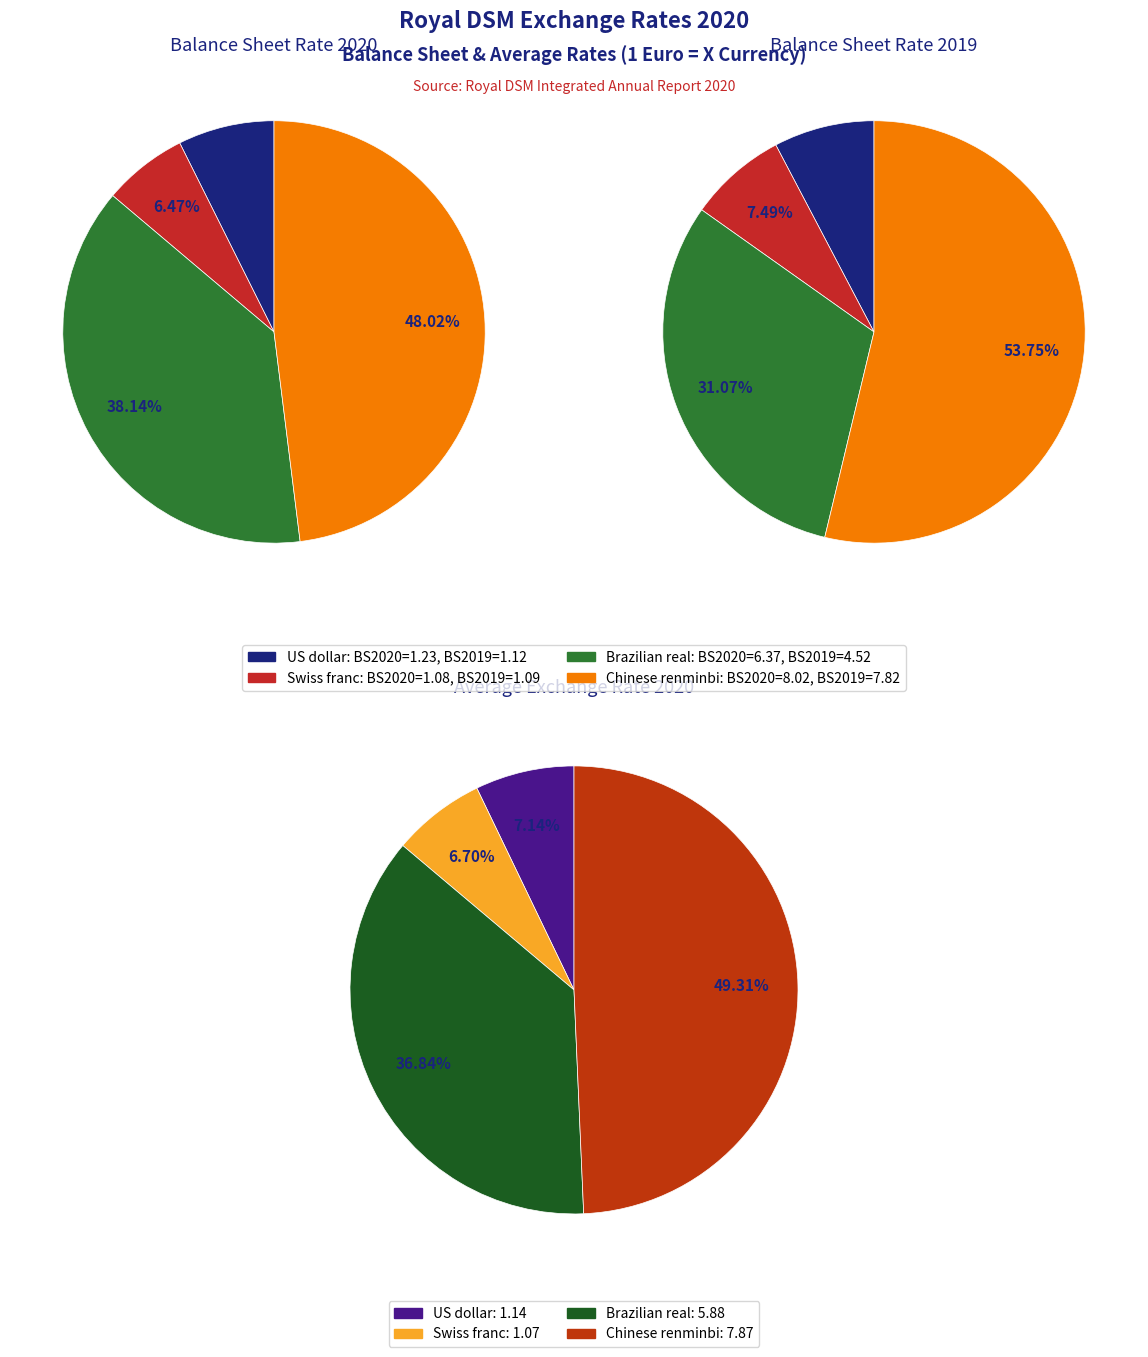

Does any single category account for the majority?

No